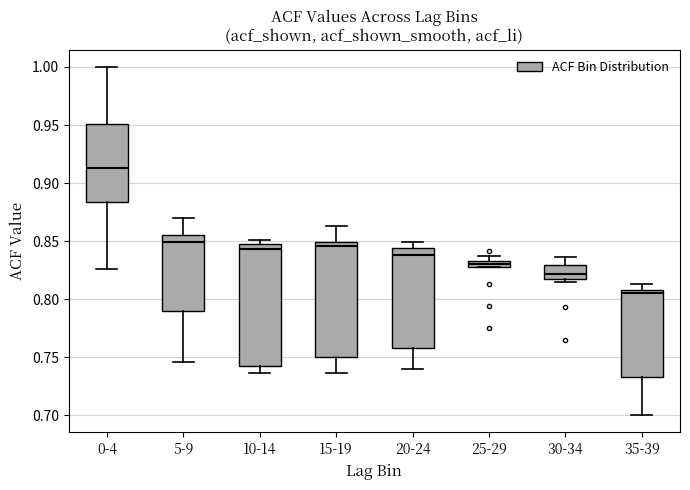

Which box is the tallest, from its lower edge to its upper edge?

10-14